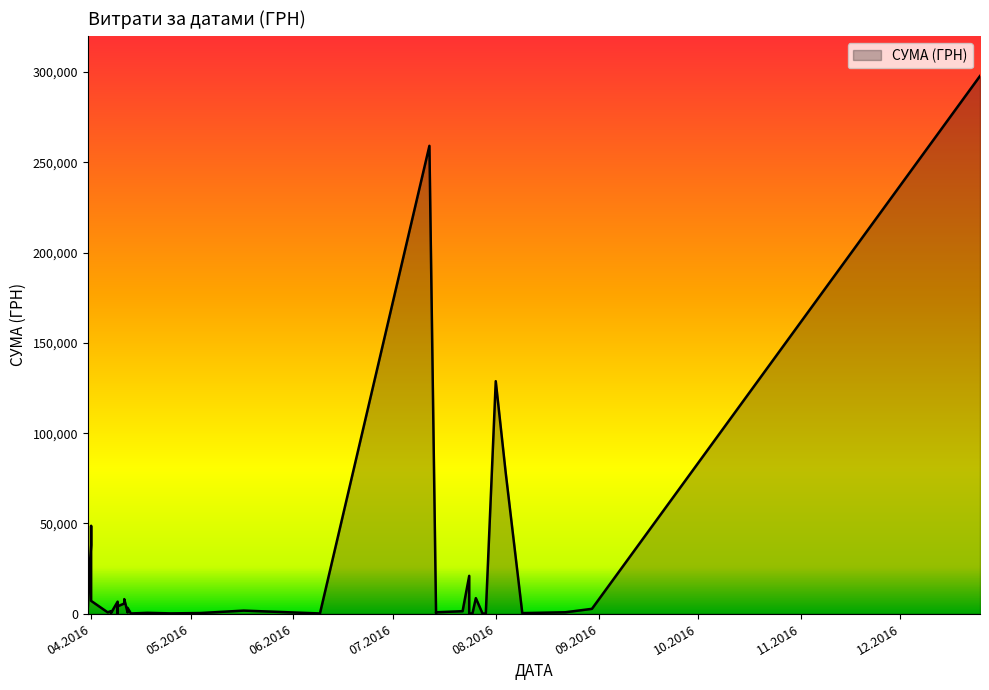

What is the change in value from 09.08.2016 to 14.07.2016?

+457.3